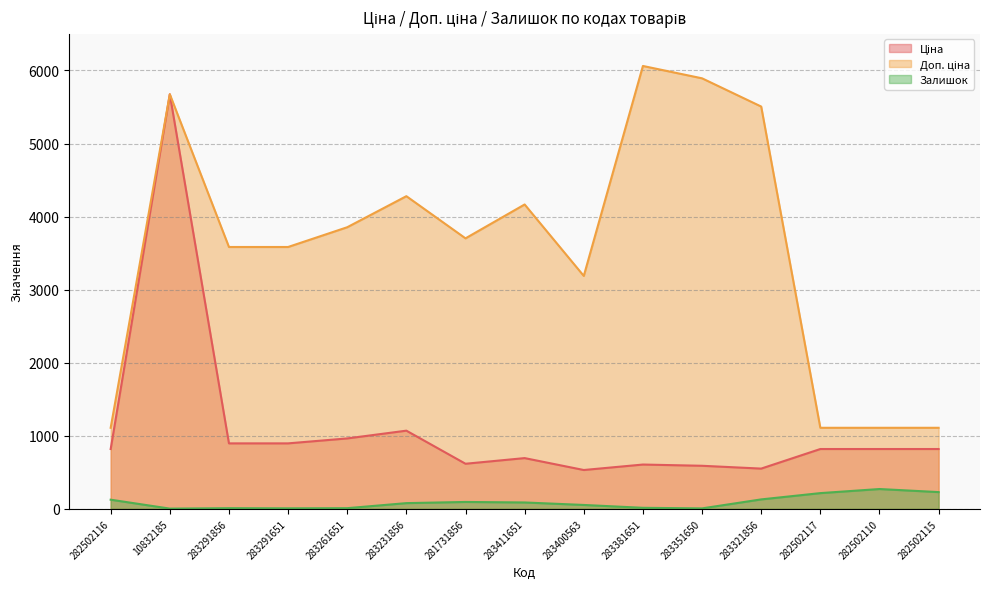

True or false: Доп. ціна and Залишок cross at least once.

False